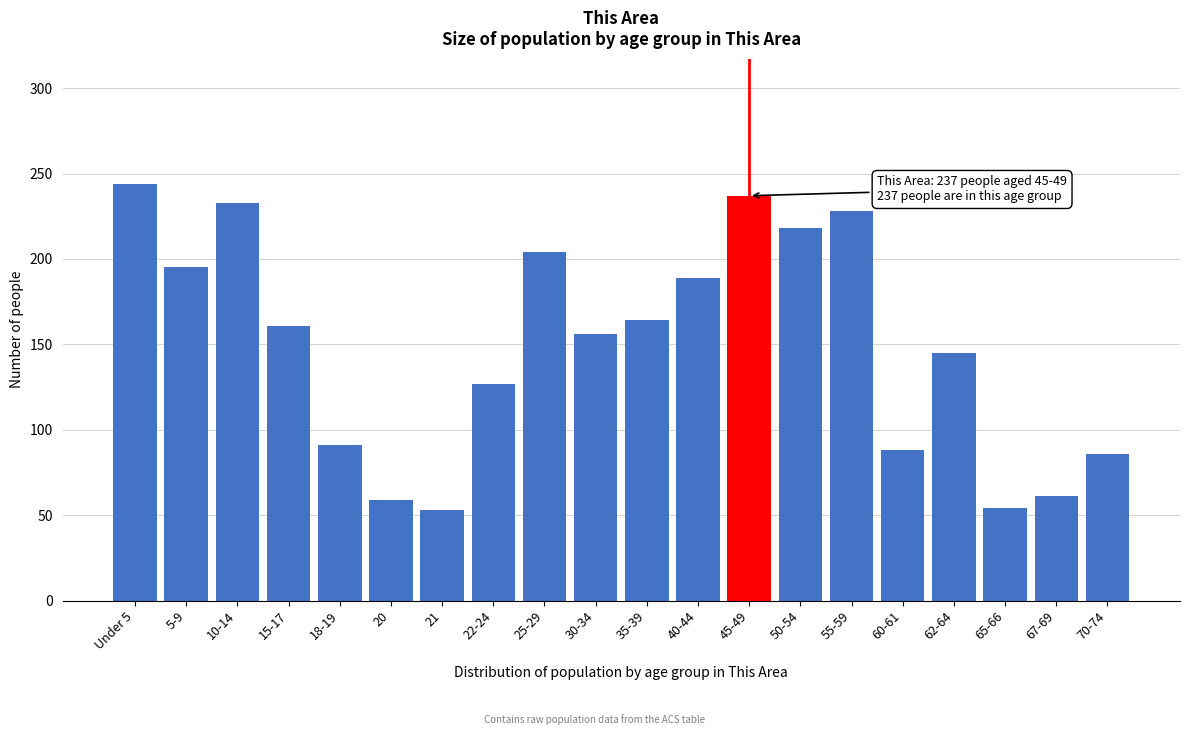

What is the greatest value displayed?

244